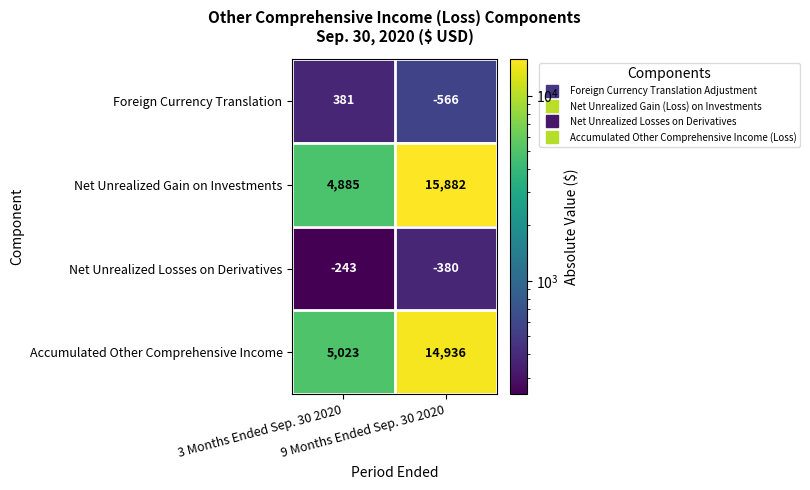

What is the difference between the maximum and minimum values in the Net Unrealized Losses on Derivatives series?

137